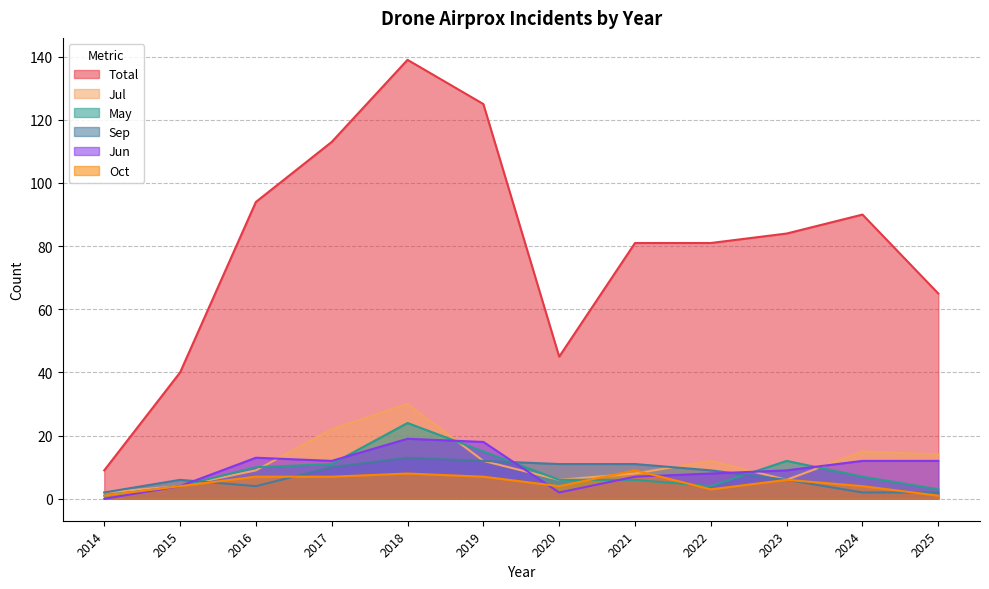

In May, how many points are higher than both neighbors (excluding endpoints)?

2